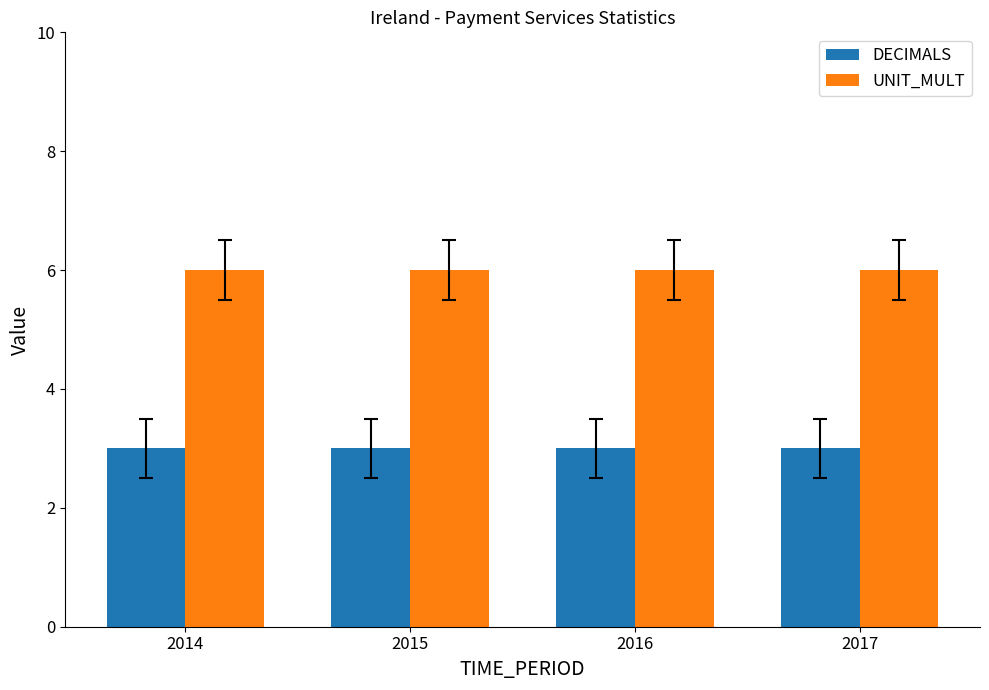

Rank the series by their average value, from highest to lowest.

UNIT_MULT, DECIMALS